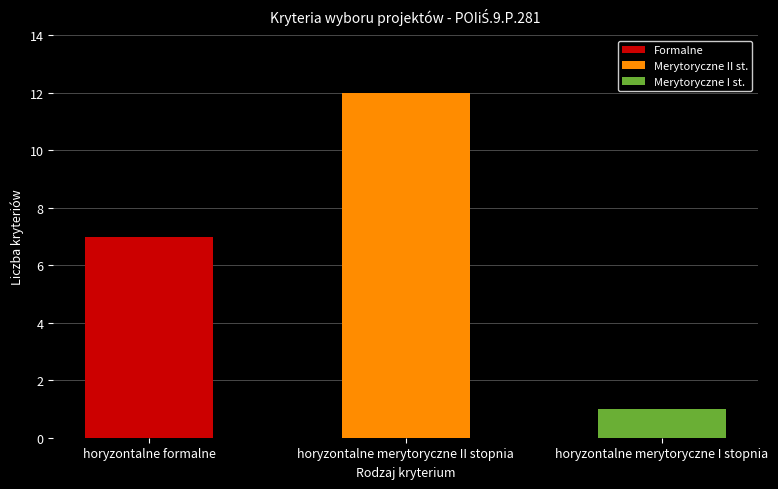

Does the chart contain stacked bars?

No